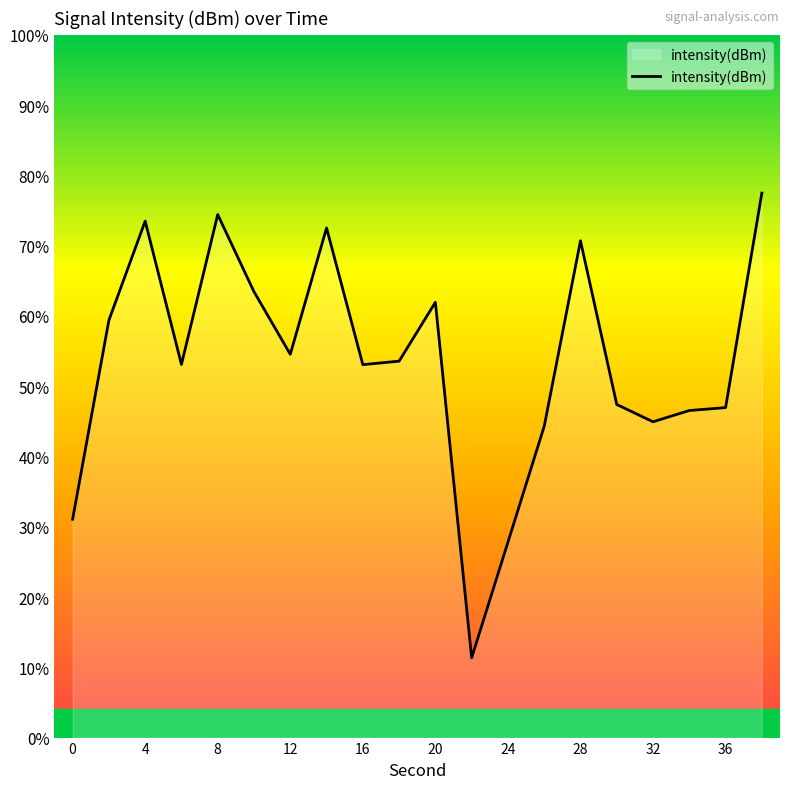

How many lines are shown in the chart?

1